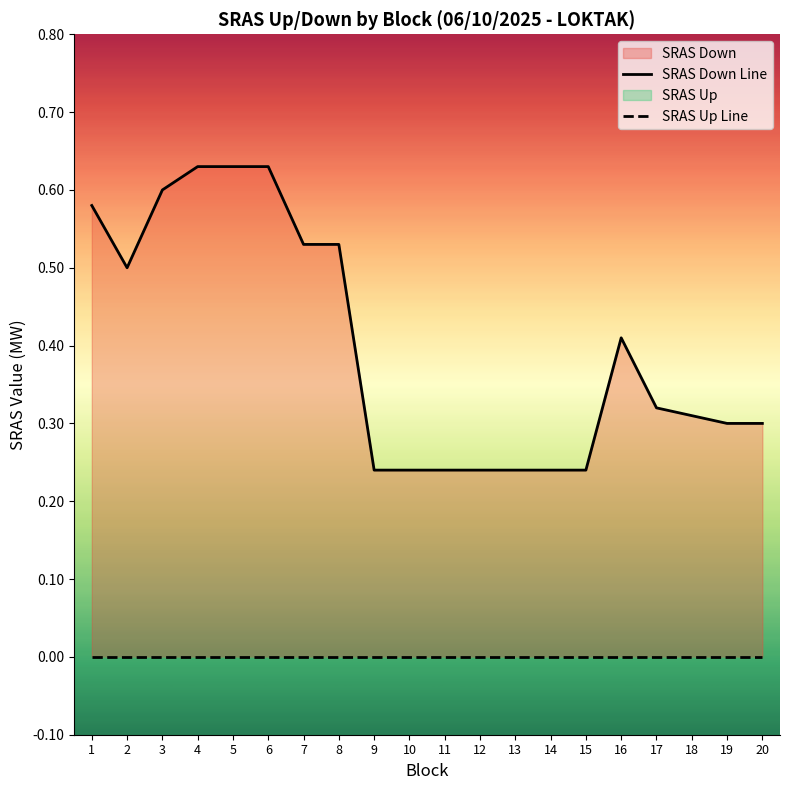

At which category is the sum across all series the highest?

4